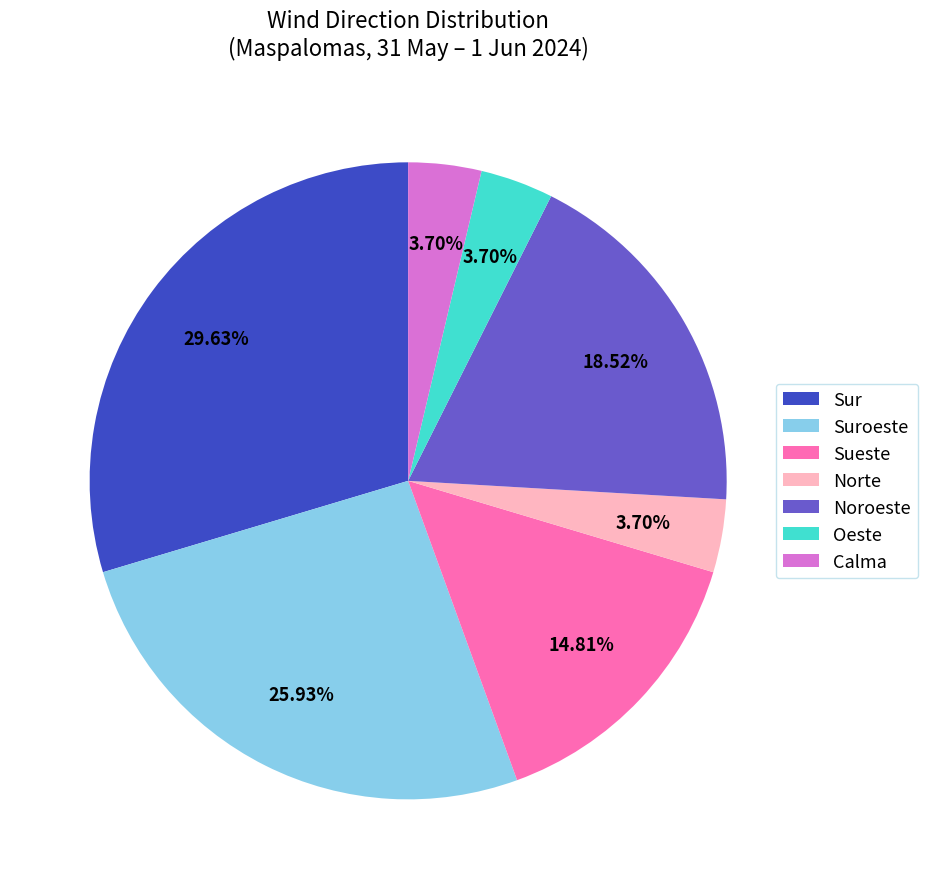

What percentage is the Norte slice, to the nearest percent?

4%